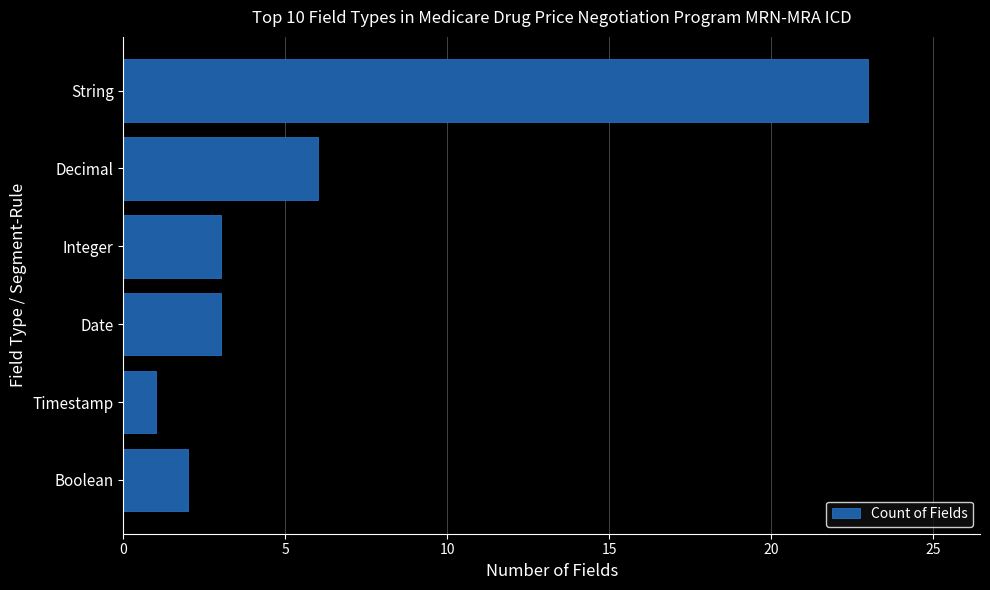

The chart shows a value of 3 at Integer. True or false?

True